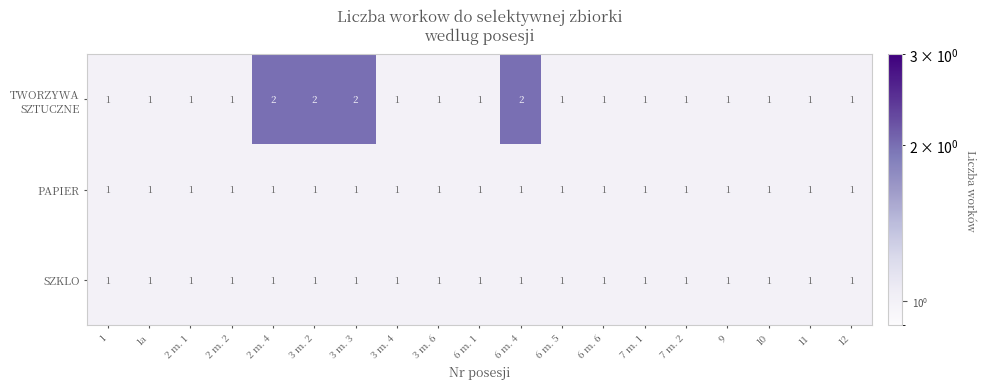

What is the sum of all PAPIER values?

19